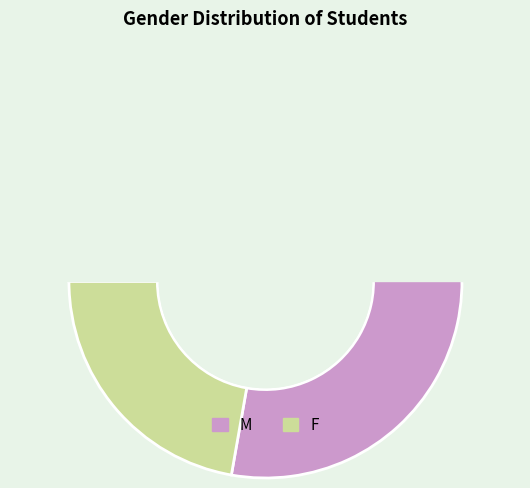

How many segments does this pie chart have?

3